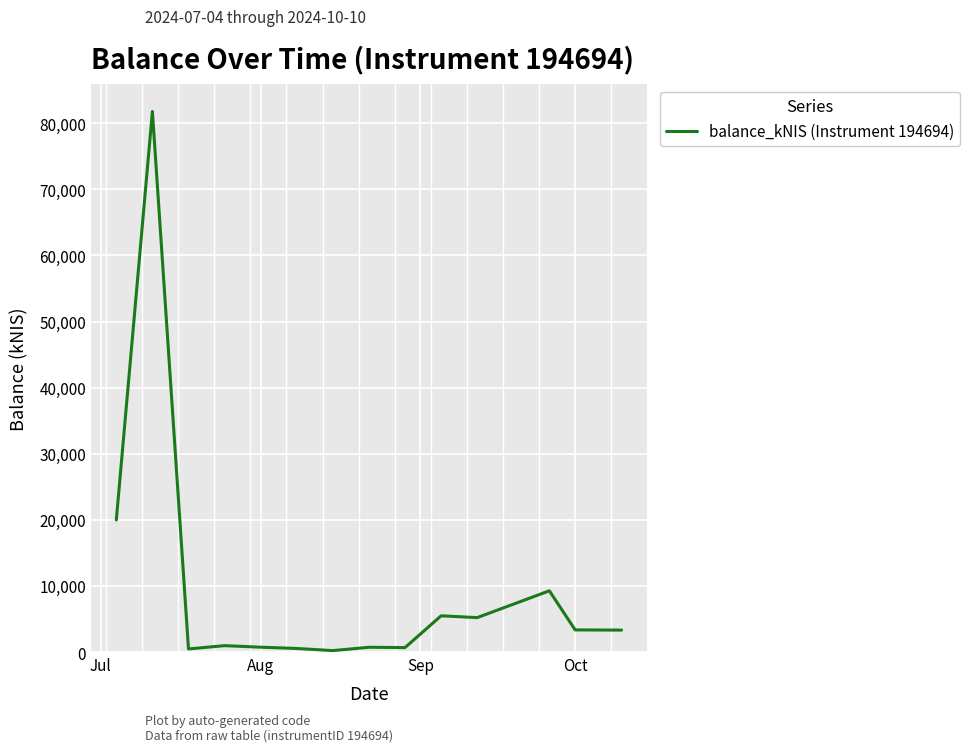

What is the maximum value shown in the chart?

81779.6